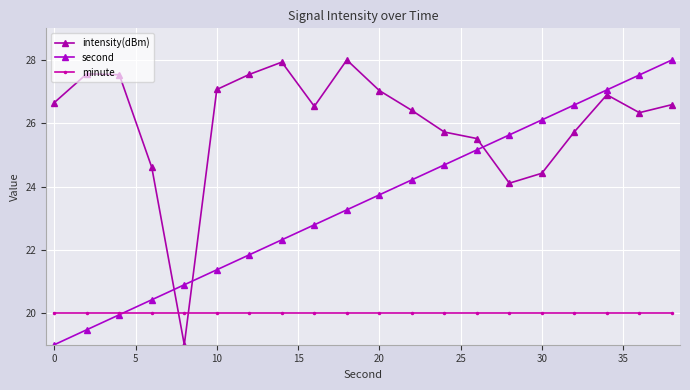

Reading left to right, extract all data points from this chart.

intensity(dBm): 26.7	27.6	27.5	24.6	19.0	27.1	27.5	27.9	26.5	28.0	27.0	26.4	25.7	25.5	24.1	24.4	25.7	26.9	26.3	26.6
second: 19.0	19.5	19.9	20.4	20.9	21.4	21.8	22.3	22.8	23.3	23.7	24.2	24.7	25.2	25.6	26.1	26.6	27.1	27.5	28.0
minute: 20.0	20.0	20.0	20.0	20.0	20.0	20.0	20.0	20.0	20.0	20.0	20.0	20.0	20.0	20.0	20.0	20.0	20.0	20.0	20.0